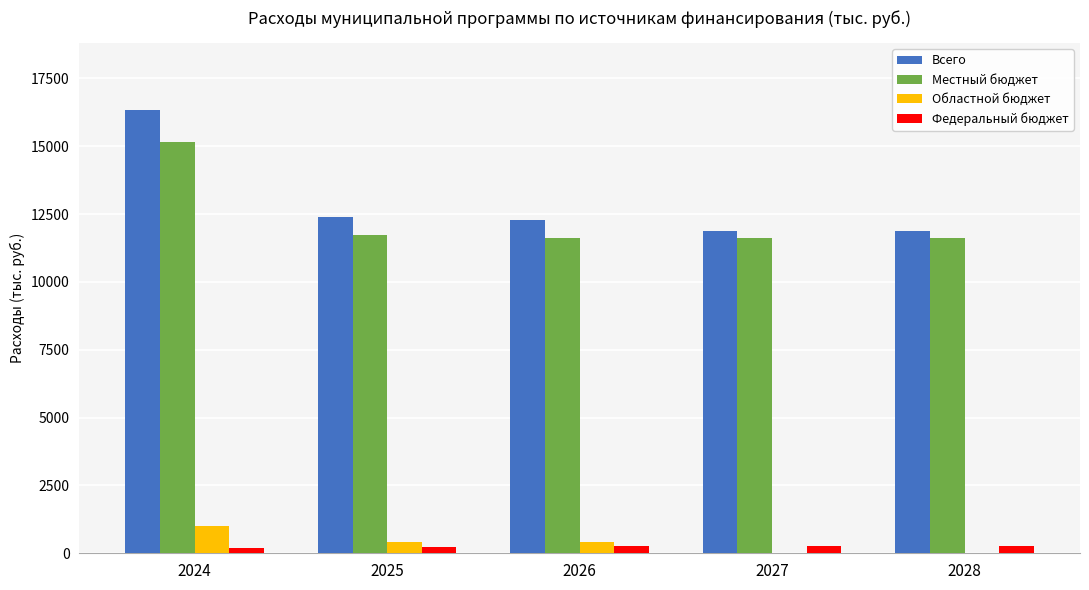

The value of Всего at 2027 is 11864.0. True or false?

True